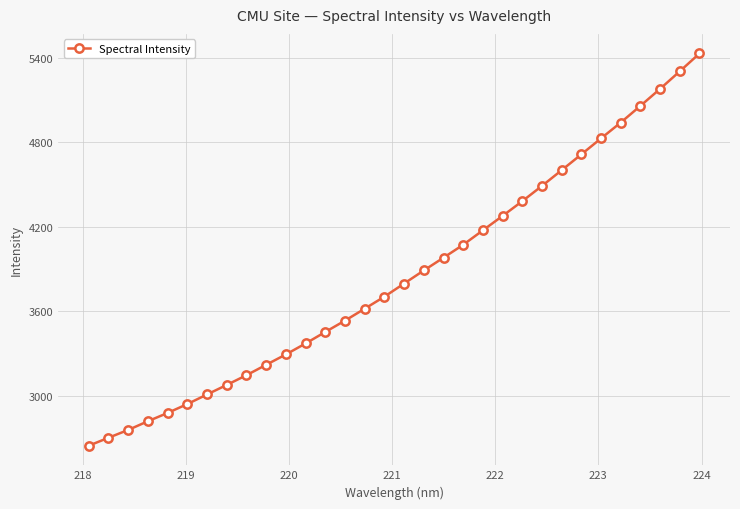

What is the greatest value displayed?

5429.8